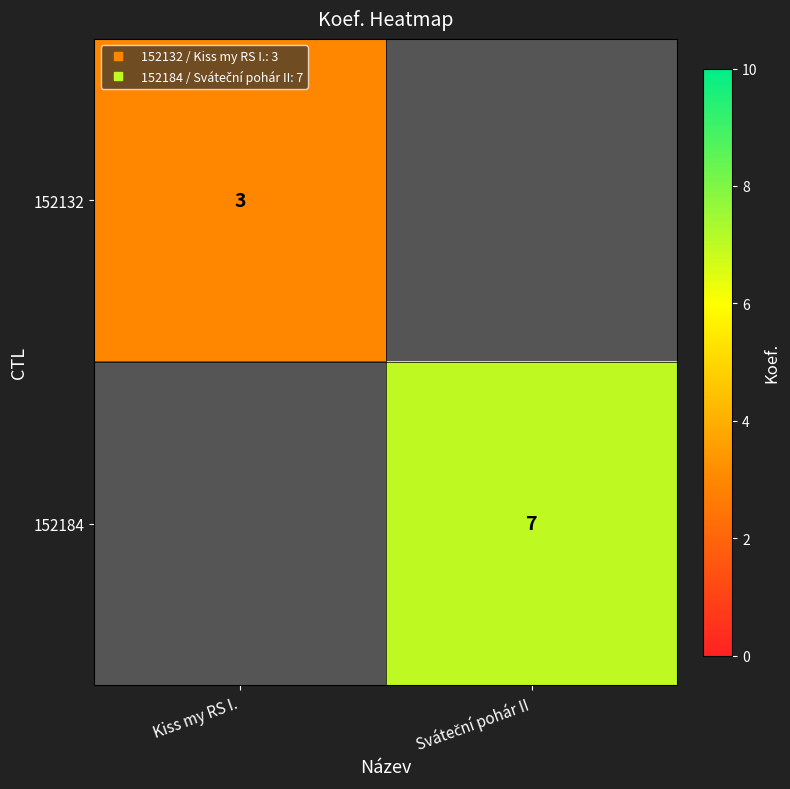

At which label does 152132 reach its minimum?

Sváteční pohár II